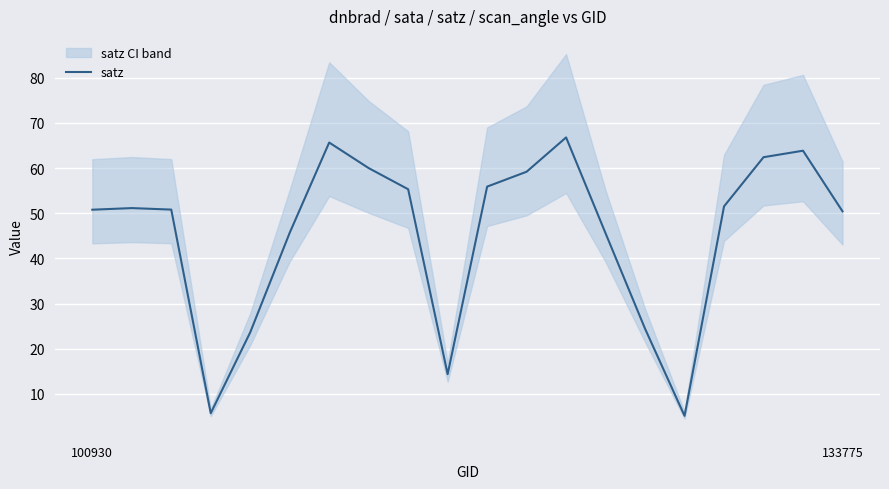

How many data points are above 51?

10